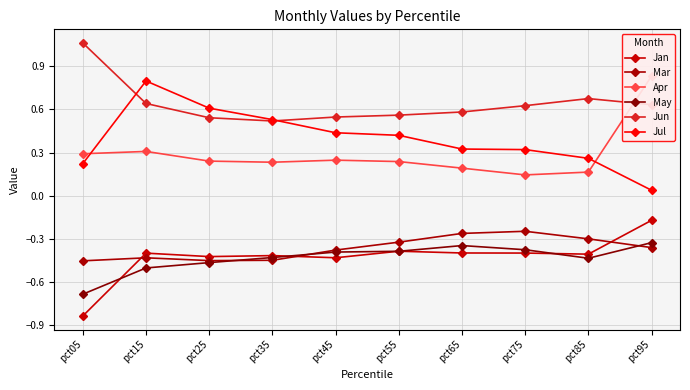

At which category does Jan reach its first local valley?

pct25